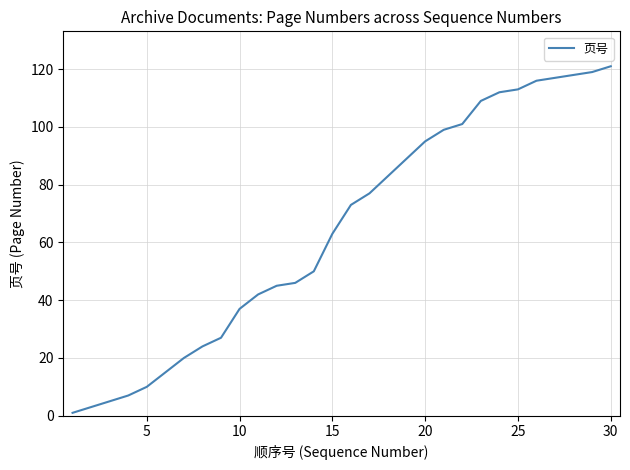

Reading left to right, what are all the values shown in this chart?

1	3	5	7	10	15	20	24	27	37	42	45	46	50	63	73	77	83	89	95	99	101	109	112	113	116	117	118	119	121